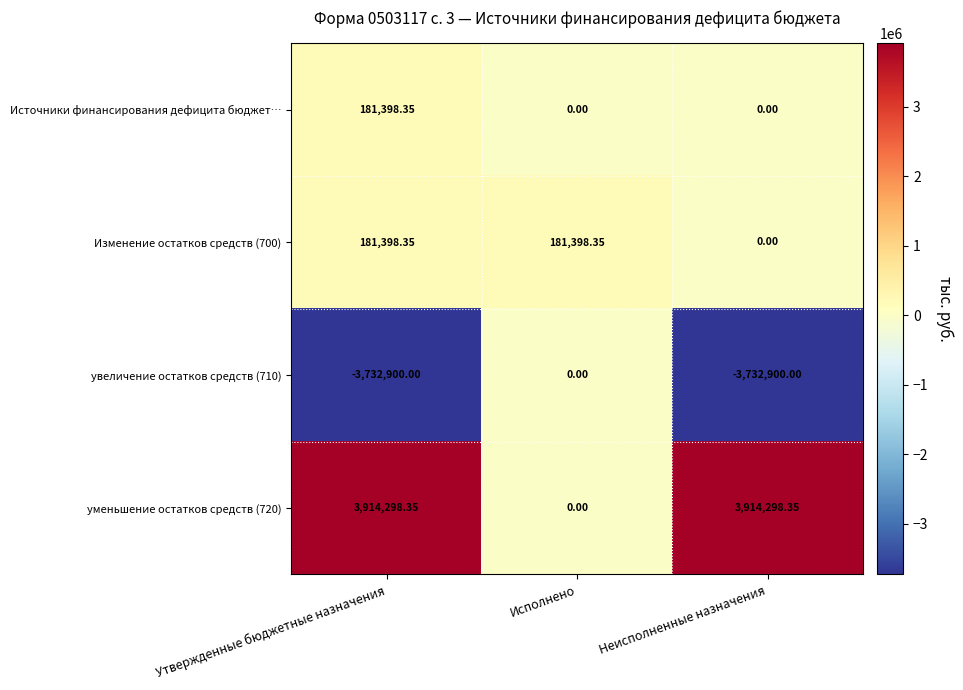

Where is увеличение остатков средств (710) nearest to the value -1866450?

Утвержденные бюджетные назначения